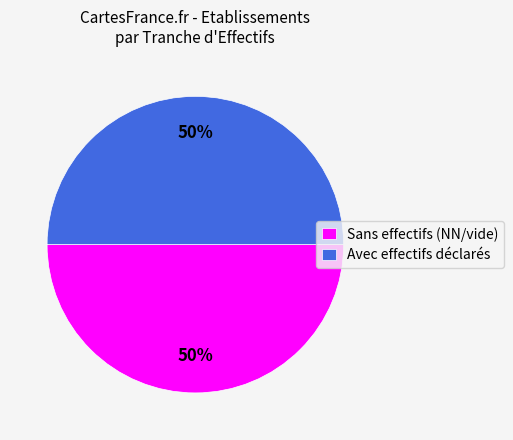

Approximately how many times larger is the value at Sans effectifs (NN/vide) compared to Avec effectifs déclarés?

1.0